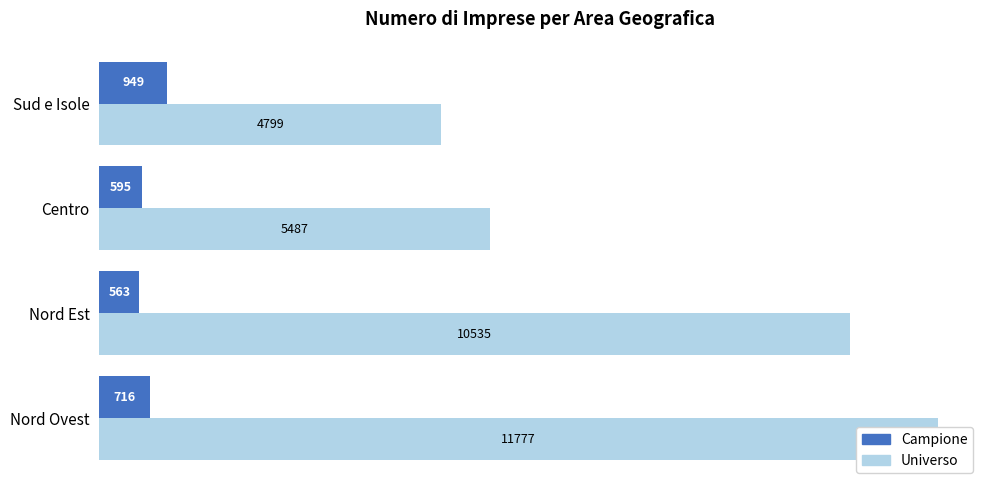

How many data points does each series have?

4